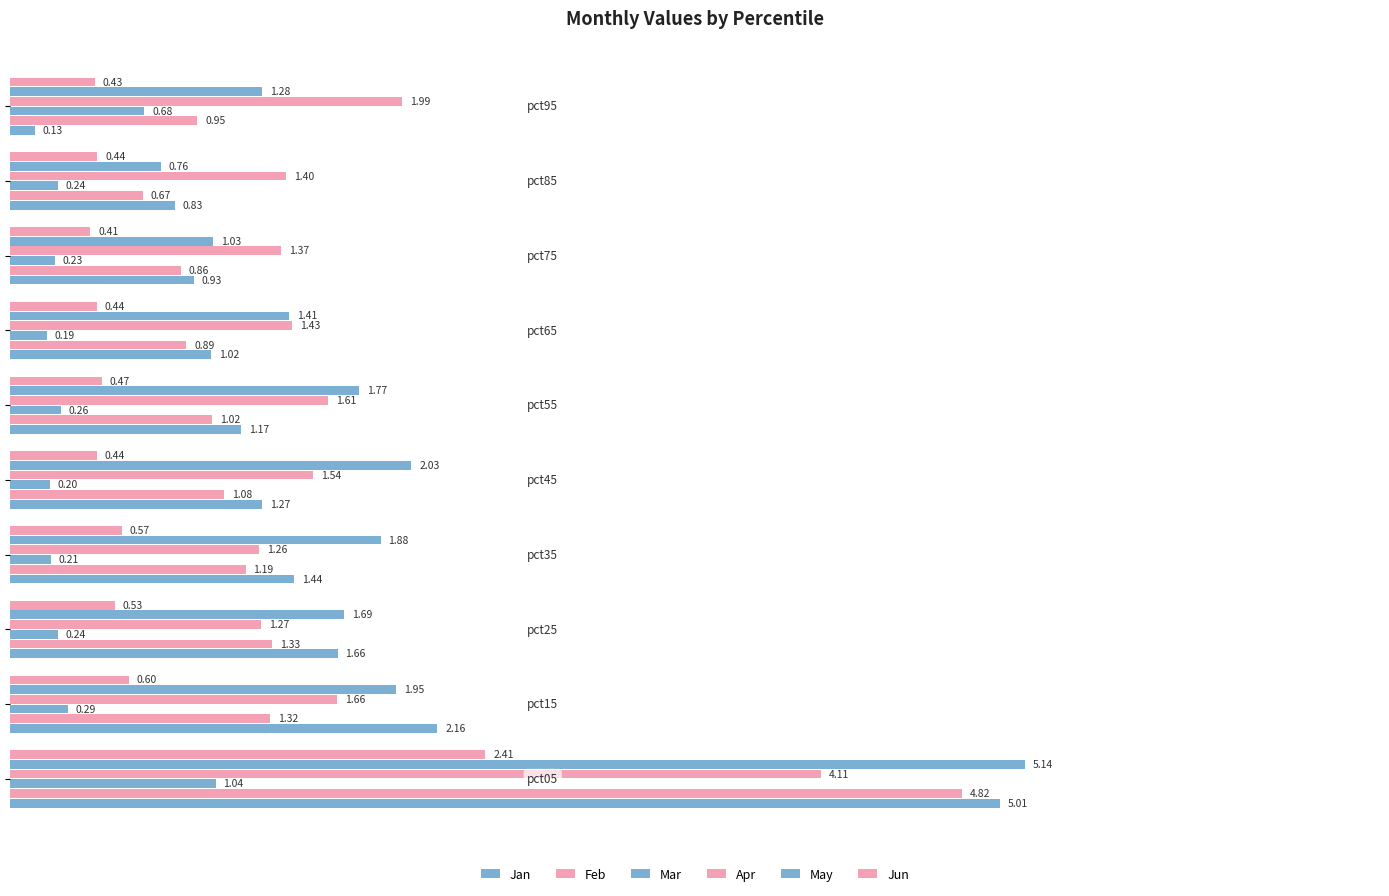

Reading right to left, transcribe all the data shown in this chart.

Jan: 0.1	0.8	0.9	1.0	1.2	1.3	1.4	1.7	2.2	5.0
Feb: 0.9	0.7	0.9	0.9	1.0	1.1	1.2	1.3	1.3	4.8
Mar: 0.7	0.2	0.2	0.2	0.3	0.2	0.2	0.2	0.3	1.0
Apr: 2.0	1.4	1.4	1.4	1.6	1.5	1.3	1.3	1.7	4.1
May: 1.3	0.8	1.0	1.4	1.8	2.0	1.9	1.7	2.0	5.1
Jun: 0.4	0.4	0.4	0.4	0.5	0.4	0.6	0.5	0.6	2.4